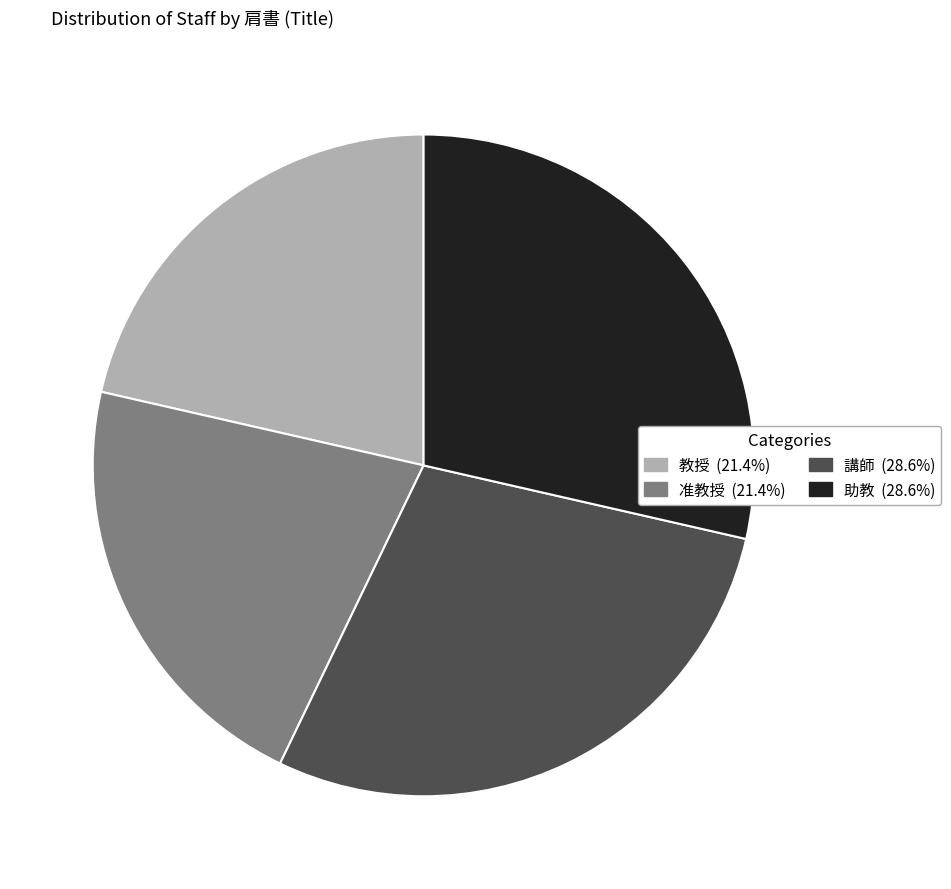

Is 助教 the majority of the pie?

No